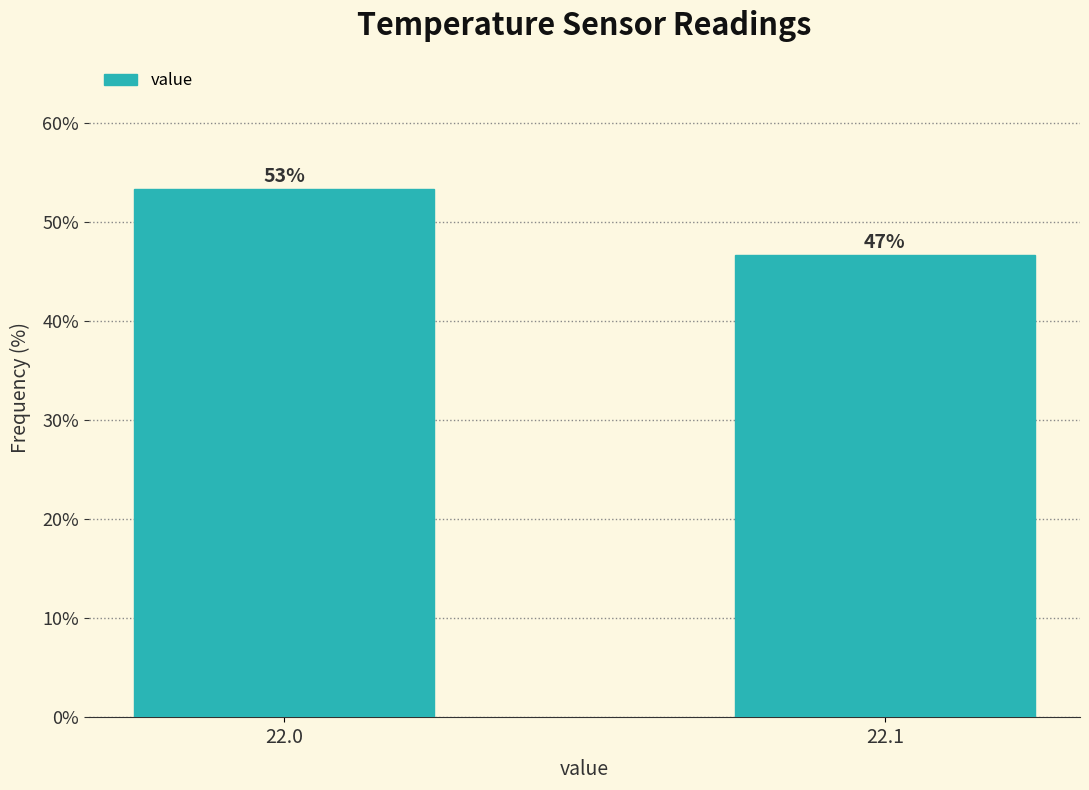

How many bars are there in total?

2